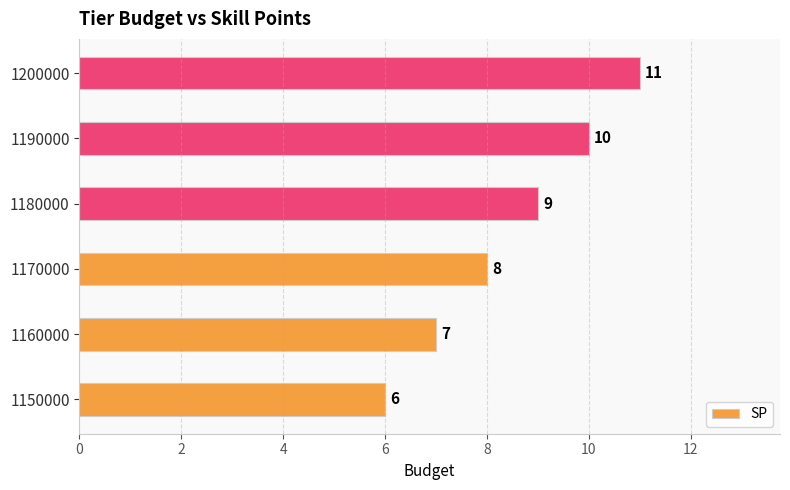

List the labels in order of value, largest first.

1200000, 1190000, 1180000, 1170000, 1160000, 1150000